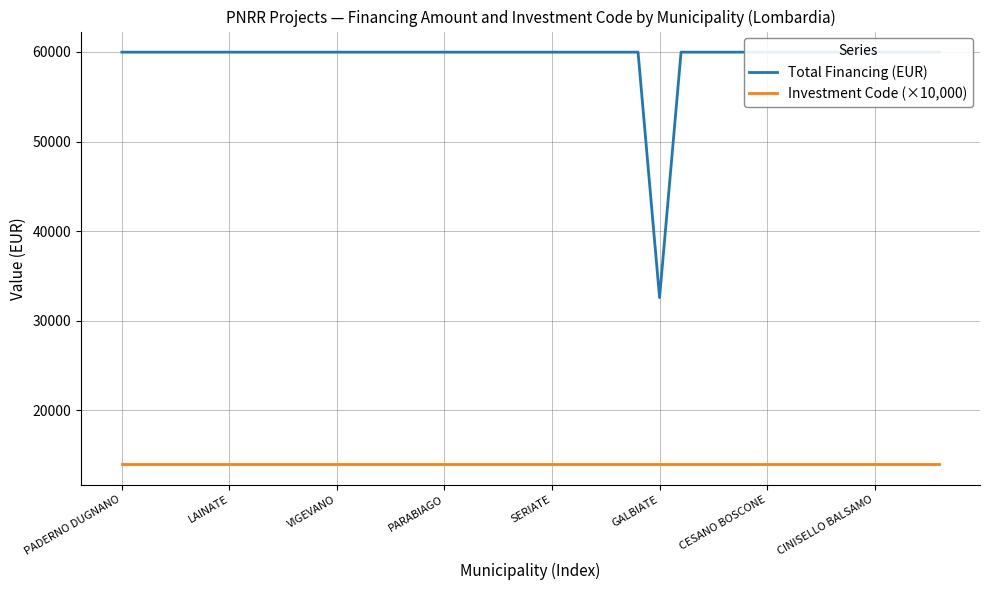

Which series changed the most between VIGEVANO and 33?

Total Financing (EUR)